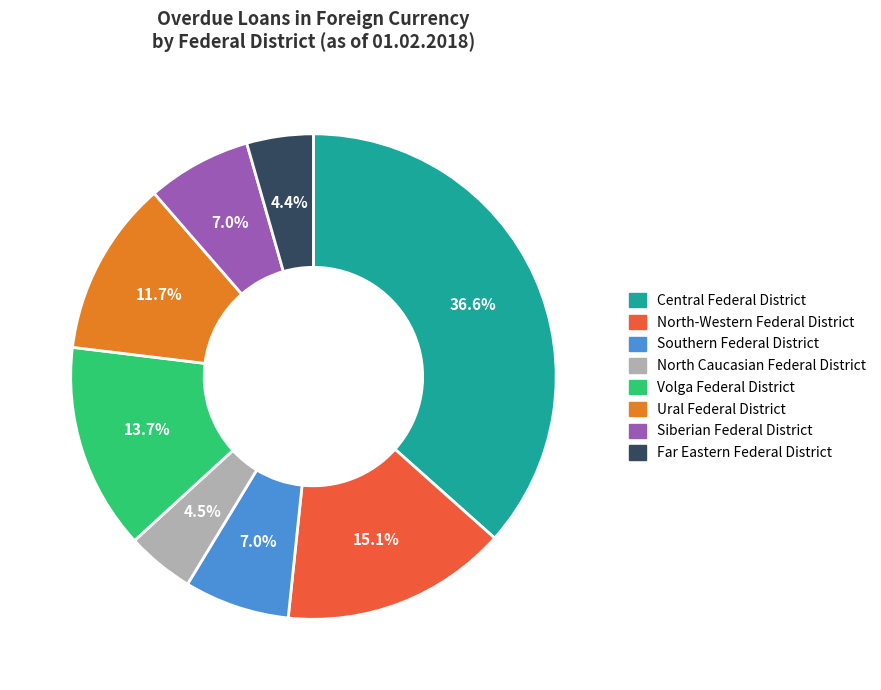

Approximately how many times larger is the value at Volga Federal District compared to North-Western Federal District?

0.9